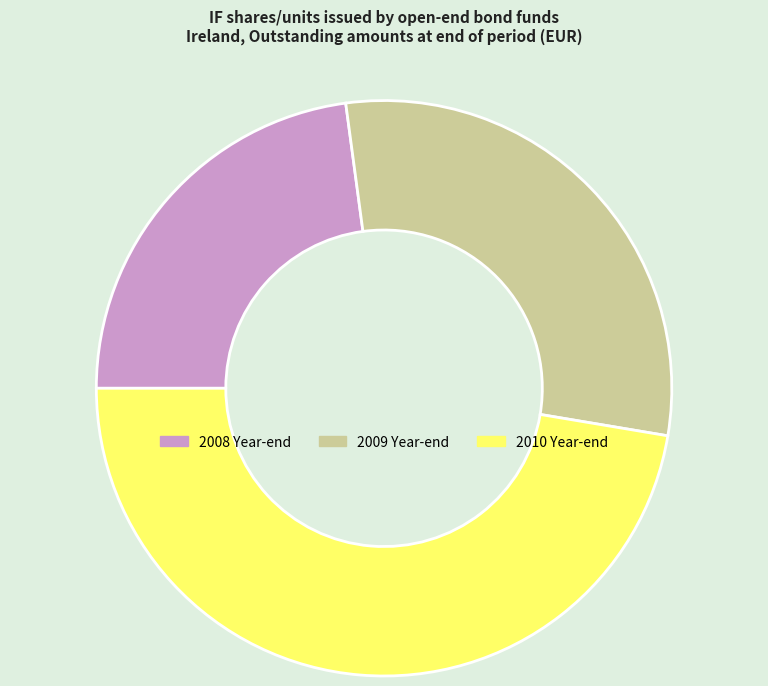

How many slices are in this pie chart?

3